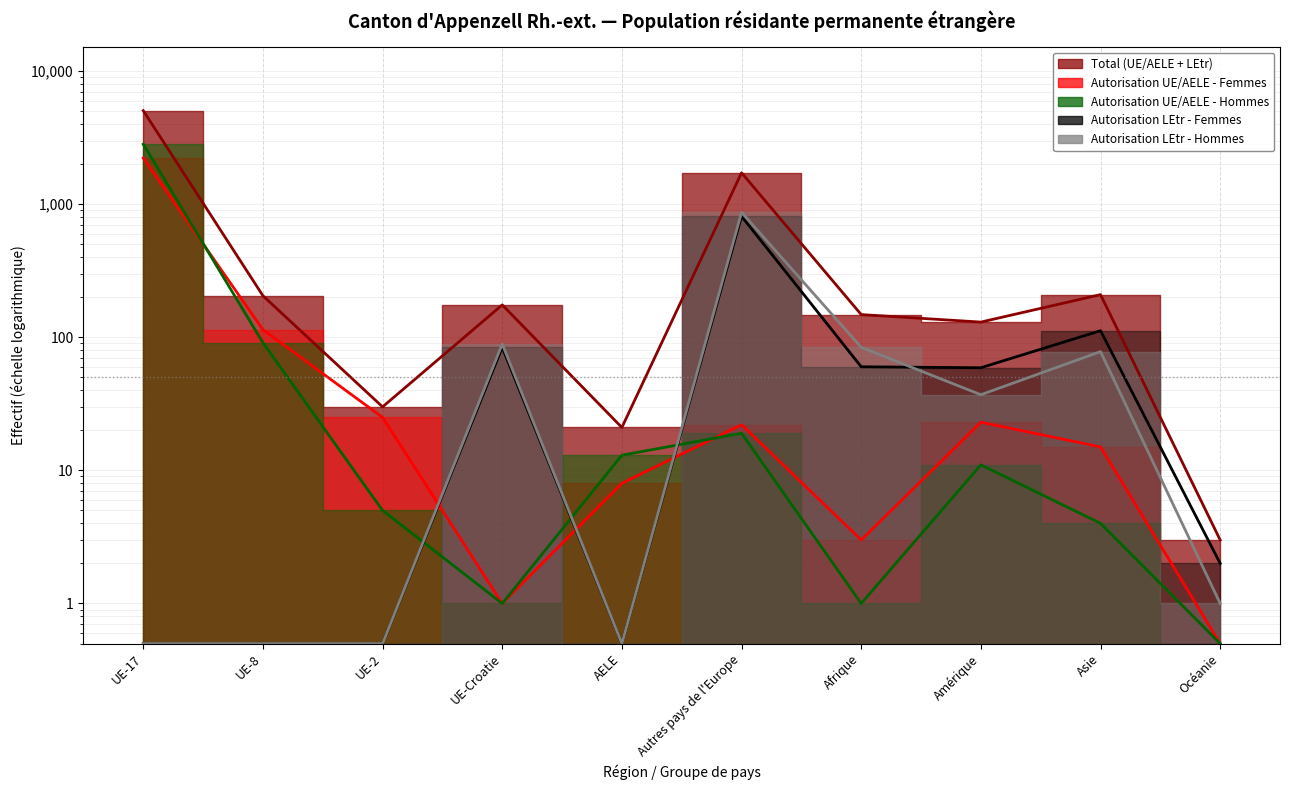

Reading left to right, what are all the values shown in this chart?

Total (UE/AELE + LEtr): UE-17=5038.0	UE-8=205.0	UE-2=30.0	UE-Croatie=175.0	AELE=21.0	Autres pays de l'Europe=1720.0	Afrique=148.0	Amérique=130.0	Asie=209.0	Océanie=3.0
Autorisation UE/AELE - Femmes: UE-17=2219.0	UE-8=114.0	UE-2=25.0	UE-Croatie=1.0	AELE=8.0	Autres pays de l'Europe=22.0	Afrique=3.0	Amérique=23.0	Asie=15.0	Océanie=0.5
Autorisation UE/AELE - Hommes: UE-17=2819.0	UE-8=91.0	UE-2=5.0	UE-Croatie=1.0	AELE=13.0	Autres pays de l'Europe=19.0	Afrique=1.0	Amérique=11.0	Asie=4.0	Océanie=0.5
Autorisation LEtr - Femmes: UE-17=0.5	UE-8=0.5	UE-2=0.5	UE-Croatie=84.0	AELE=0.5	Autres pays de l'Europe=811.0	Afrique=60.0	Amérique=59.0	Asie=112.0	Océanie=2.0
Autorisation LEtr - Hommes: UE-17=0.5	UE-8=0.5	UE-2=0.5	UE-Croatie=89.0	AELE=0.5	Autres pays de l'Europe=868.0	Afrique=84.0	Amérique=37.0	Asie=78.0	Océanie=1.0